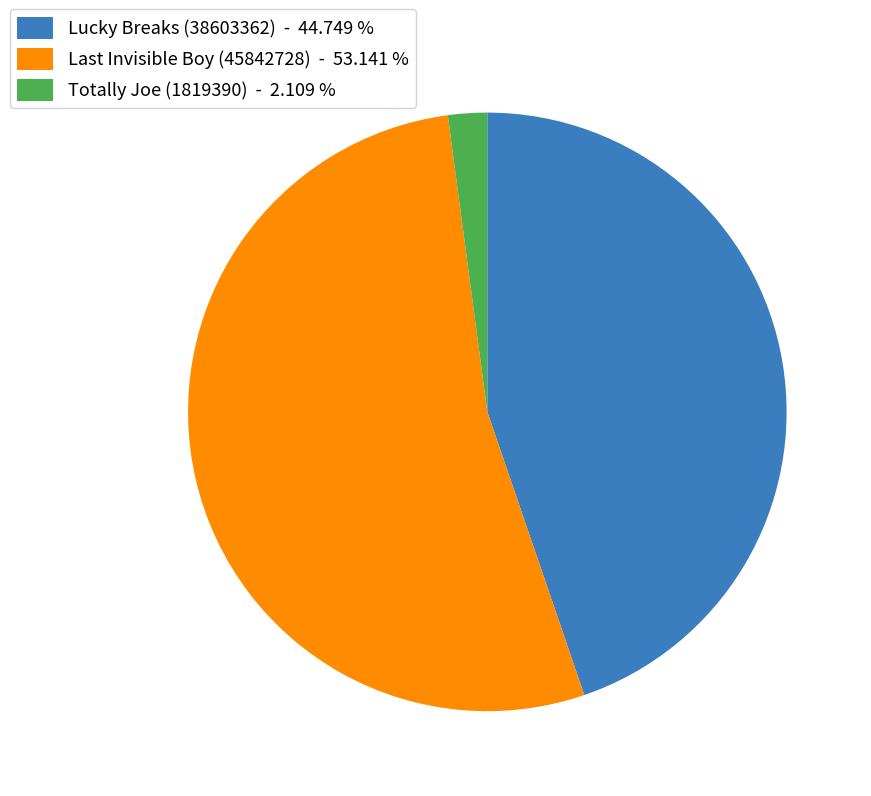

Is there any slice that represents more than half of the pie?

Yes